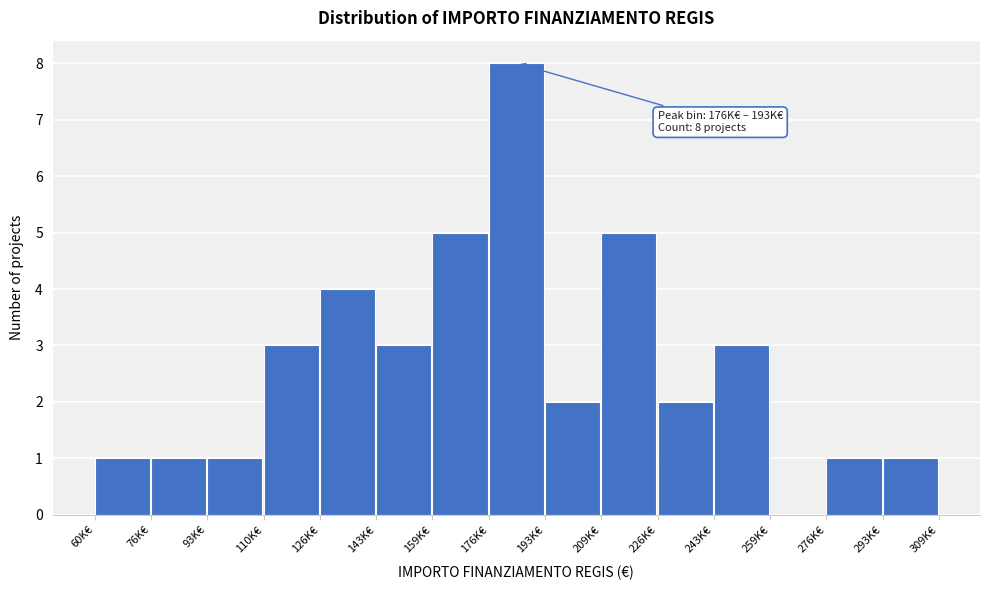

Reading left to right, transcribe all the data shown in this chart.

60K€=1	76K€=1	93K€=1	110K€=3	126K€=4	143K€=3	159K€=5	176K€=8	193K€=2	209K€=5	226K€=2	243K€=3	259K€=0	276K€=1	293K€=1